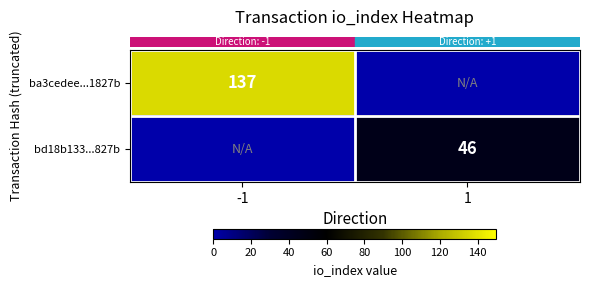

At how many categories does at least one series exceed 97?

1